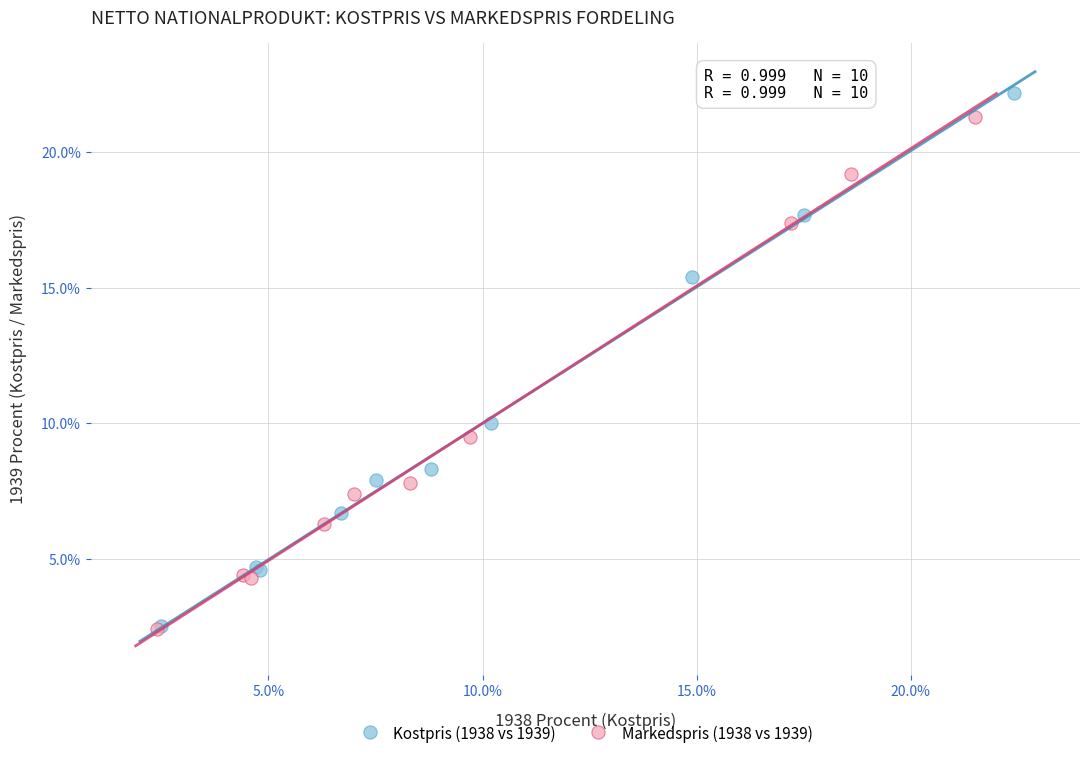

Which series contains the highest Y value?

Kostpris (1938 vs 1939)